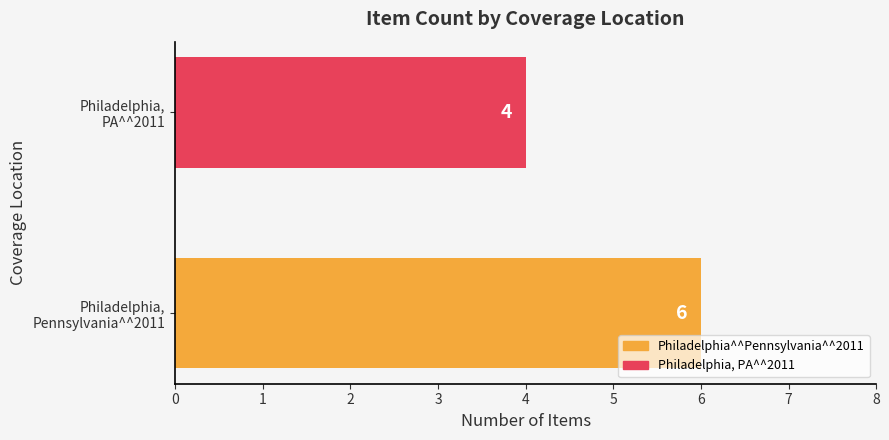

How many values are between 4 and 6?

2